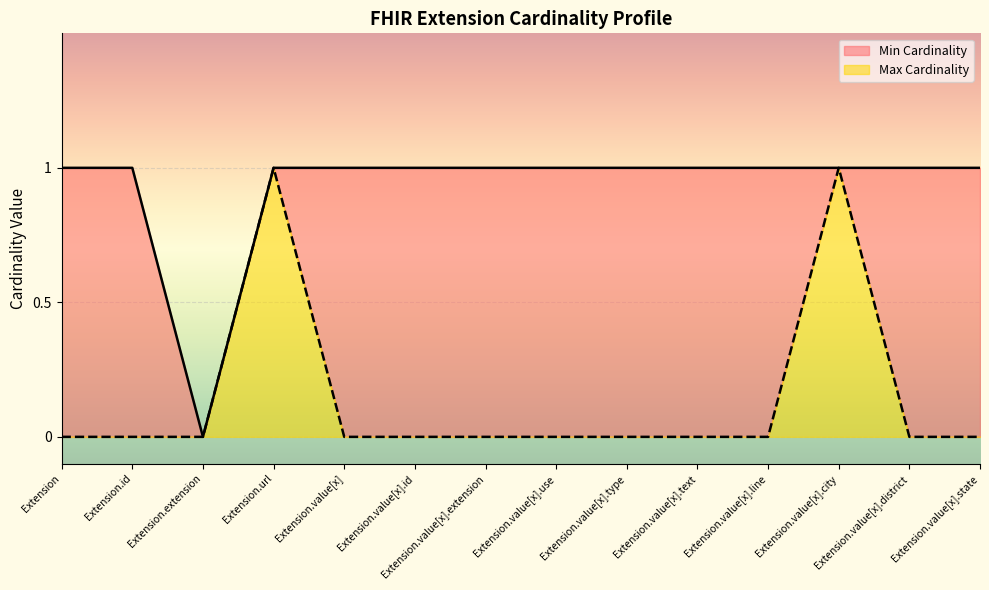

The value of Min Cardinality at Extension.extension is 0. True or false?

True